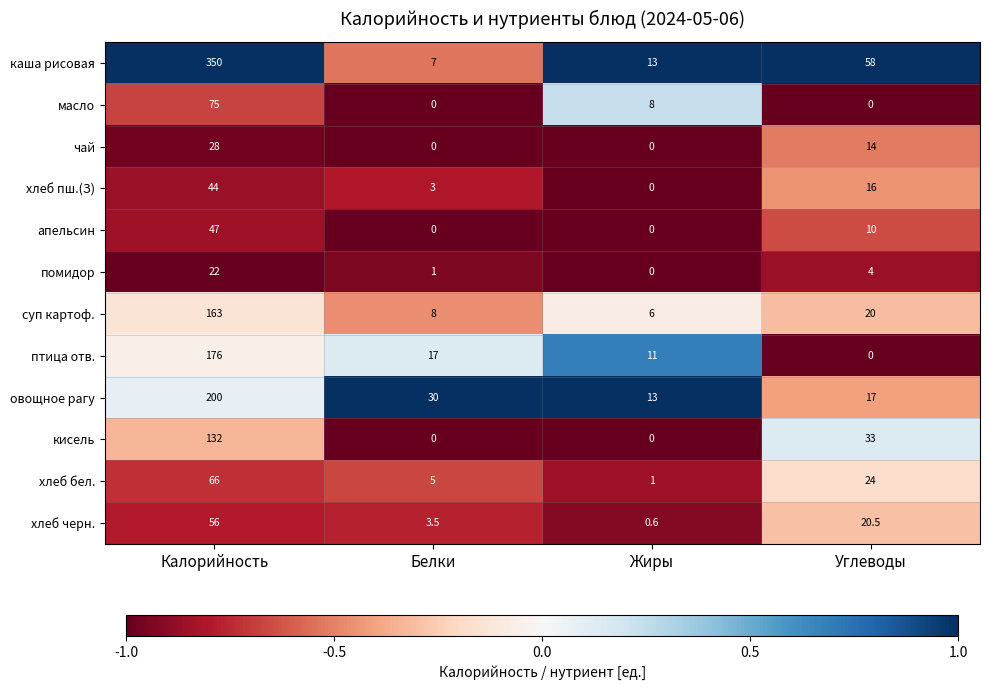

What is the difference between the maximum and minimum values in the хлеб пш.(З) series?

44.0